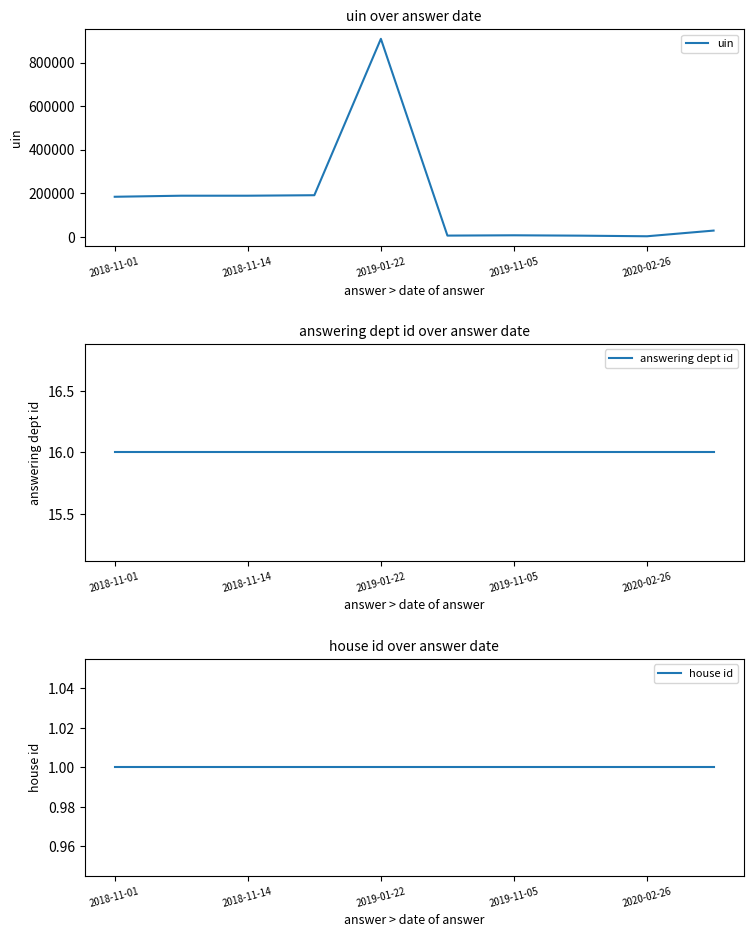

What are all the series names shown in the legend?

uin, answering dept id, house id